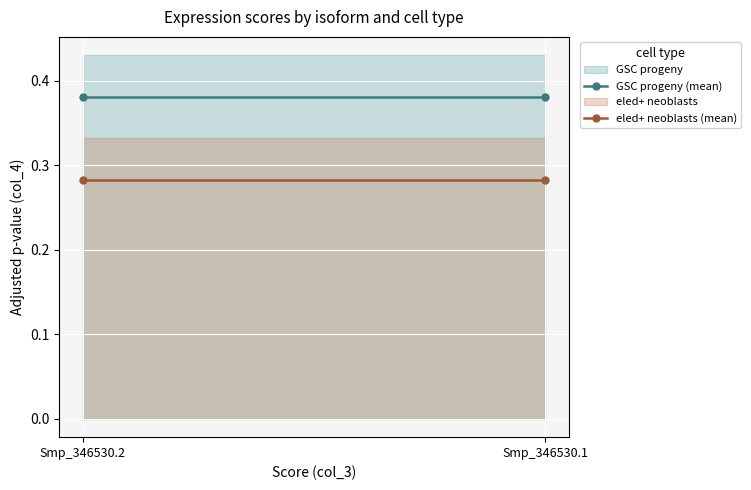

What is the average value of the eled+ neoblasts (mean) series?

0.3